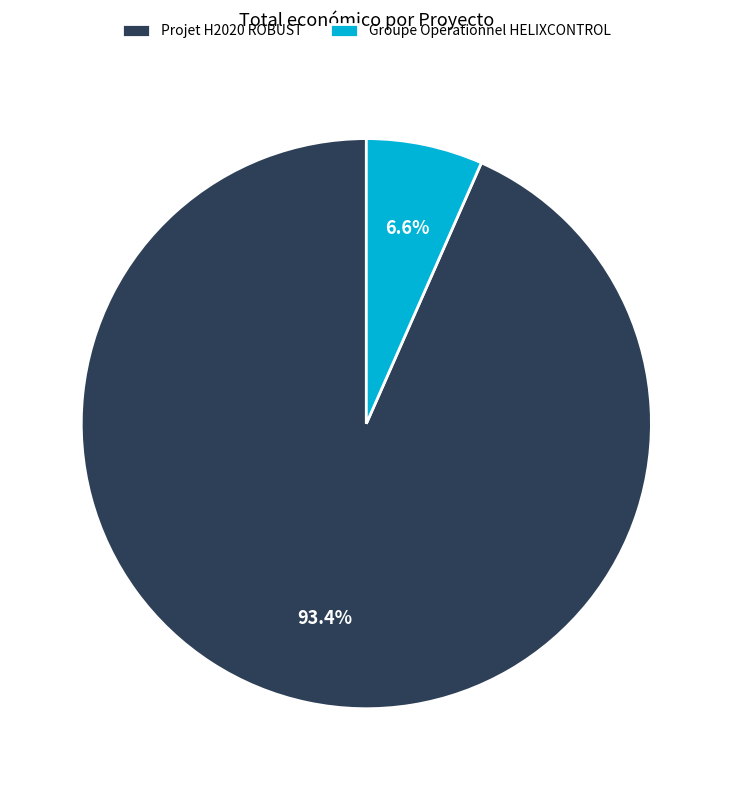

Rank the categories by value from lowest to highest.

Groupe Opérationnel HELIXCONTROL, Projet H2020 ROBUST